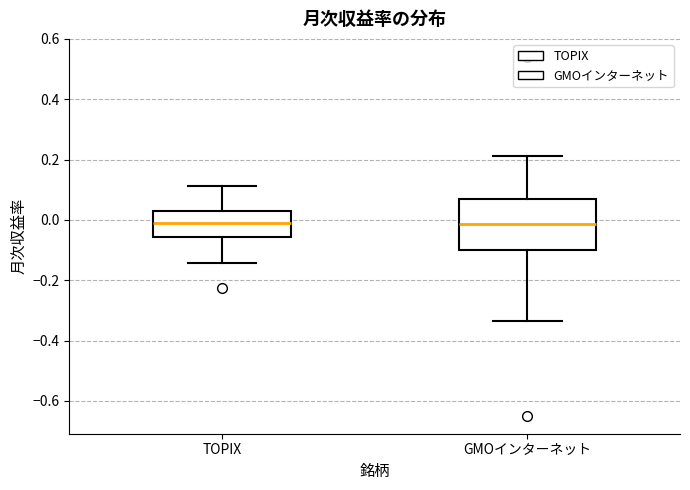

Reading left to right, read every box against the y-axis: the position of its median line, the range the box covers, and the ends of its whiskers. The values are not printed on the chart, so give them approximately, as read against the axis.

TOPIX: median -0.02, box -0.06 to 0.02, whiskers -0.14 to 0.12
GMOインターネット: median -0.02, box -0.10 to 0.08, whiskers -0.34 to 0.22